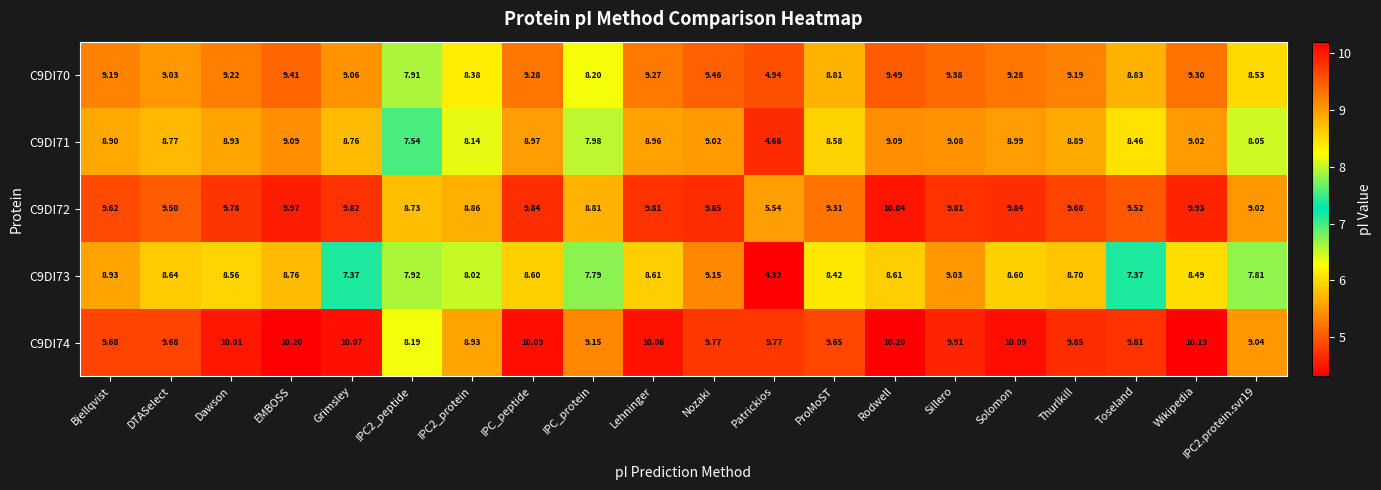

Between Dawson and IPC_peptide, which series saw the biggest shift?

C9DI74